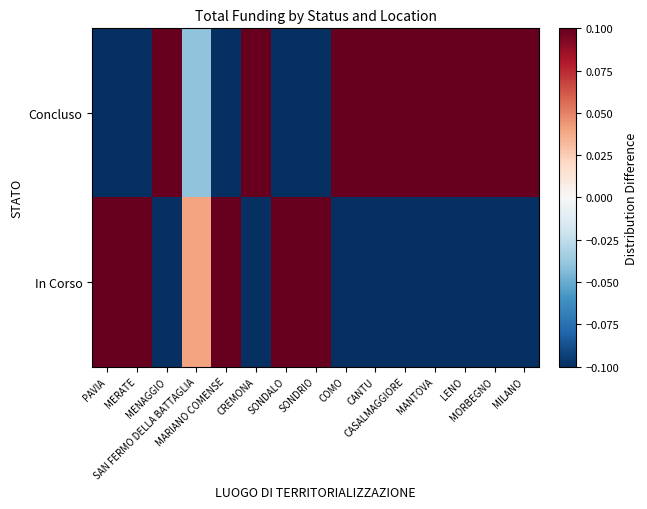

Reading left to right, extract all data points from this chart.

In Corso: PAVIA=1.0	MERATE=1.0	MENAGGIO=-0.1	SAN FERMO DELLA BATTAGLIA=0.0	MARIANO COMENSE=1.0	CREMONA=-0.6	SONDALO=1.0	SONDRIO=0.6	COMO=-1.0	CANTU=-1.0	CASALMAGGIORE=-1.0	MANTOVA=-1.0	LENO=-1.0	MORBEGNO=-1.0	MILANO=-1.0
Concluso: PAVIA=-1.0	MERATE=-1.0	MENAGGIO=0.1	SAN FERMO DELLA BATTAGLIA=-0.0	MARIANO COMENSE=-1.0	CREMONA=0.6	SONDALO=-1.0	SONDRIO=-0.6	COMO=1.0	CANTU=1.0	CASALMAGGIORE=1.0	MANTOVA=1.0	LENO=1.0	MORBEGNO=1.0	MILANO=1.0